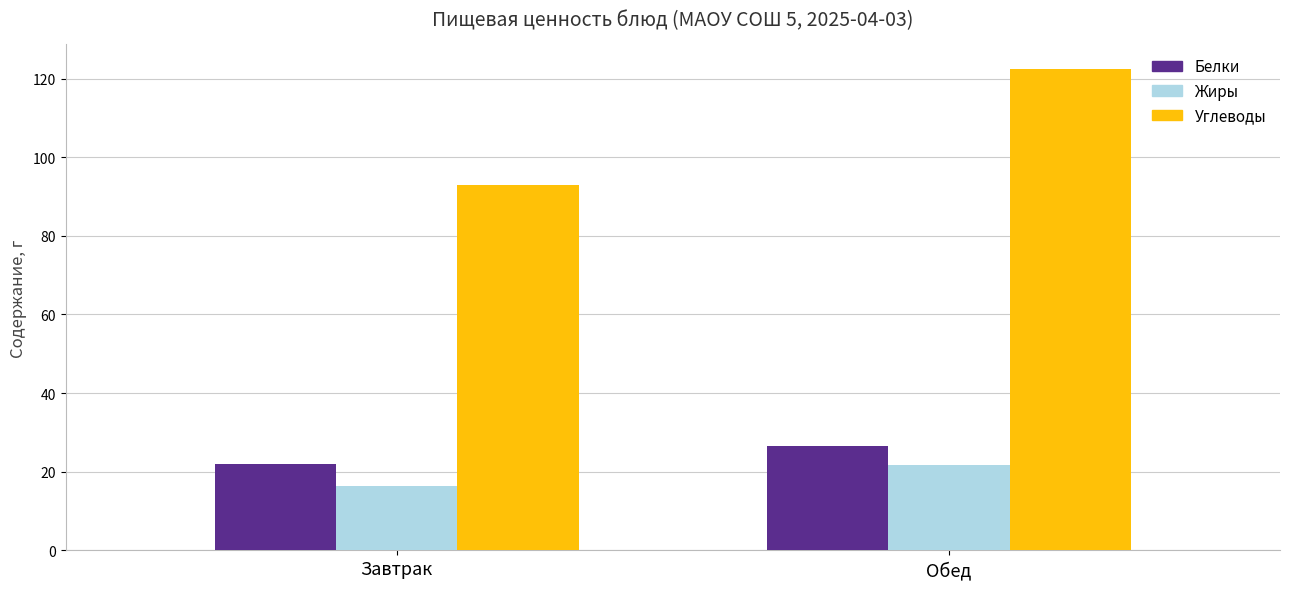

What is the label of the 2nd bar from the left?

Обед